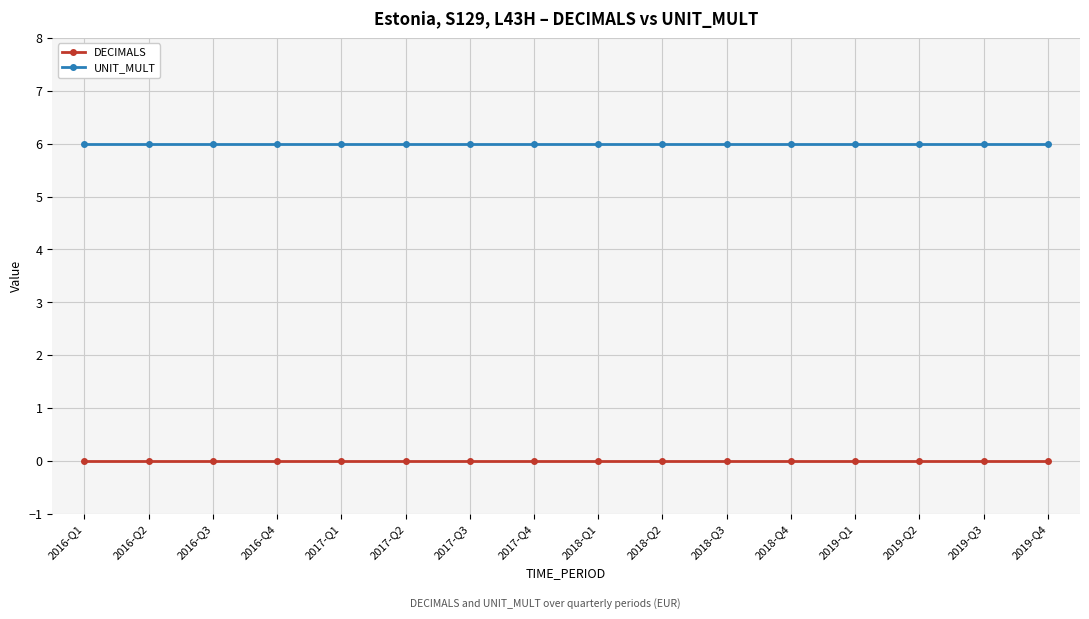

Count the number of categories in the chart.

16